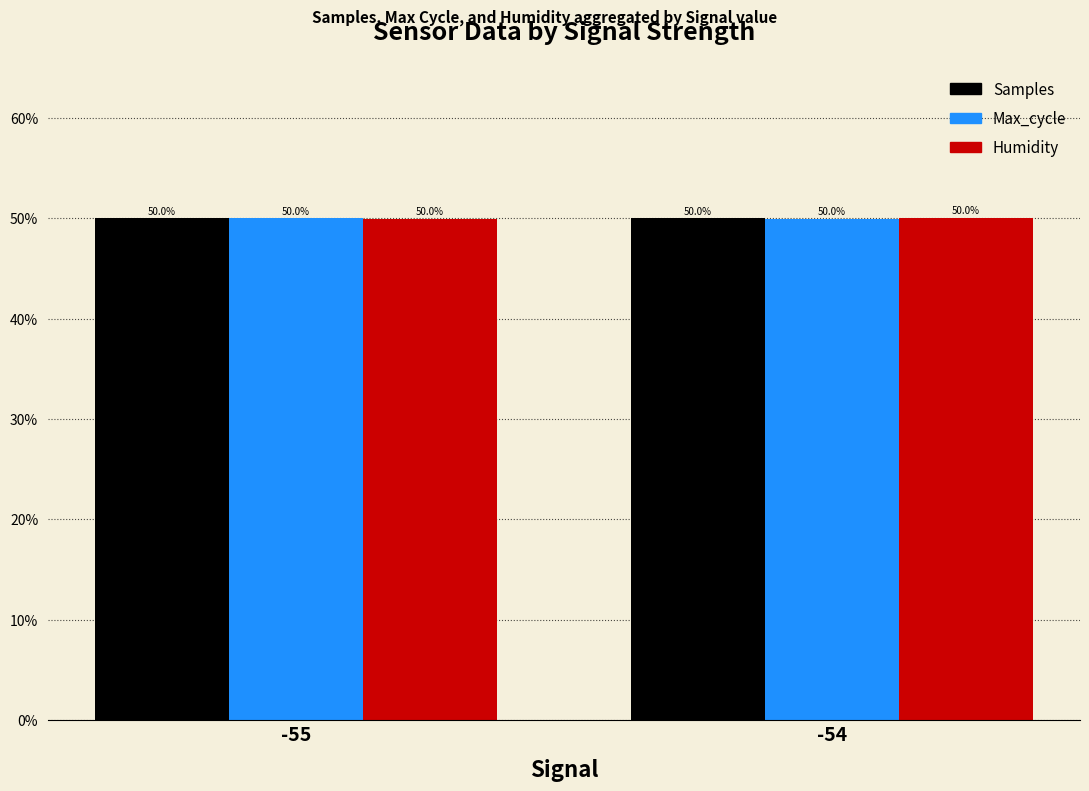

Count the number of categories in the chart.

2